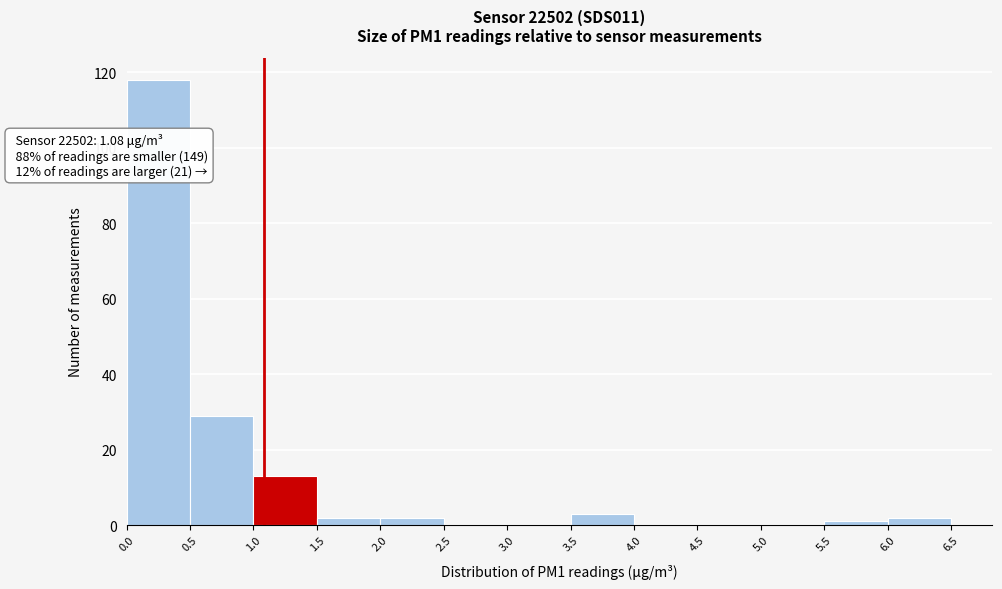

Over which range of the x-axis is the bar tallest?

0.0 to 0.5